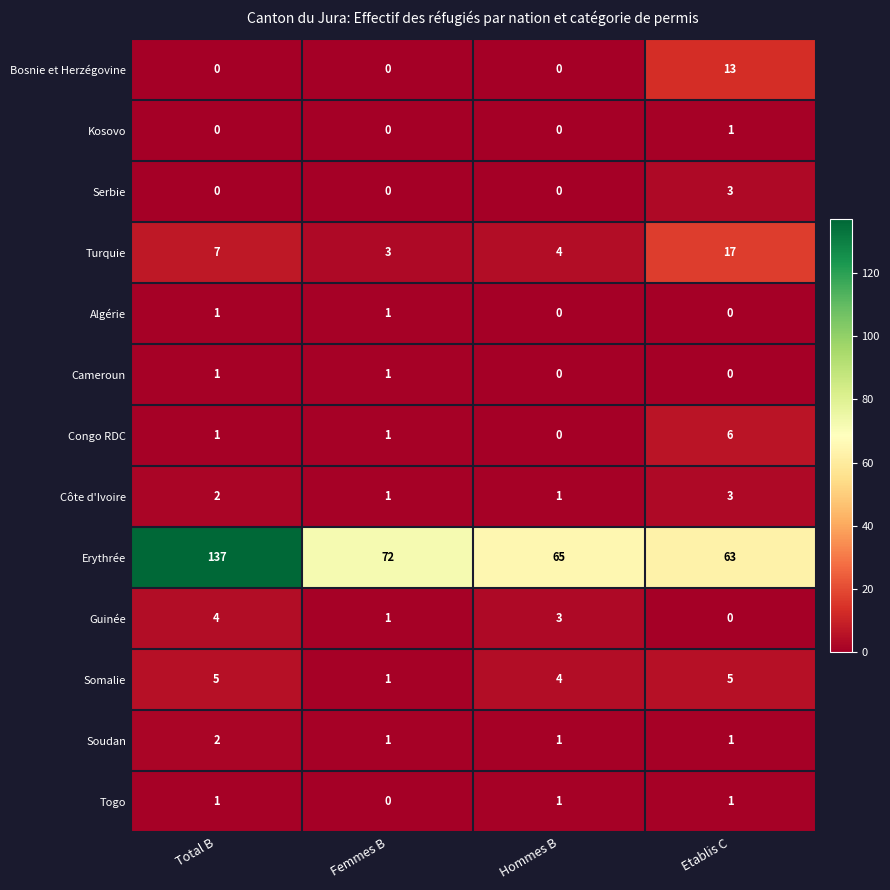

What is the total value across all series at Total B?

161